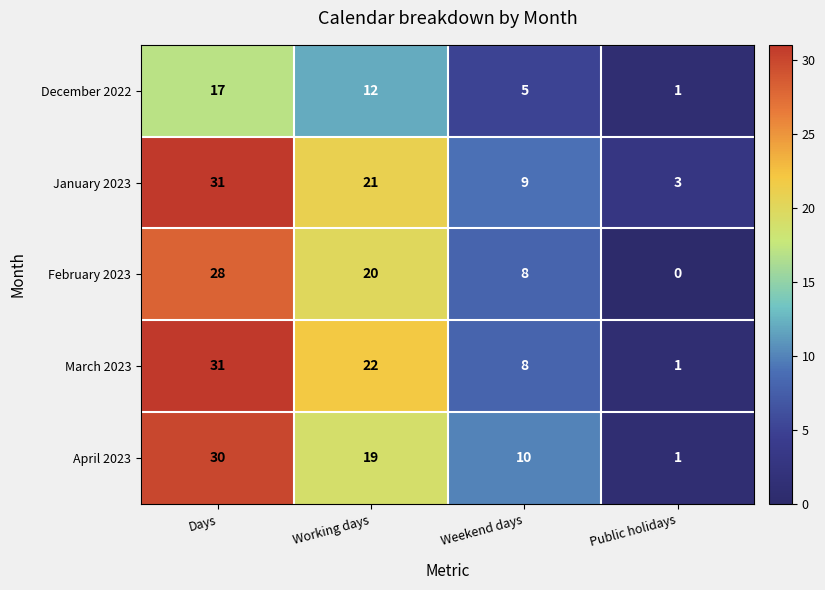

At which category does the chart reach its peak across all series?

Days